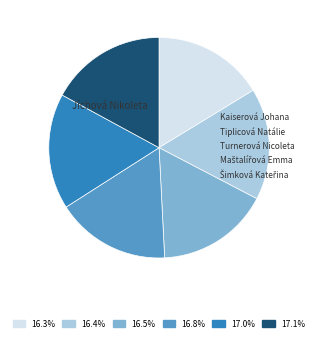

What percentage is the Šimková Kateřina slice, to the nearest percent?

17%